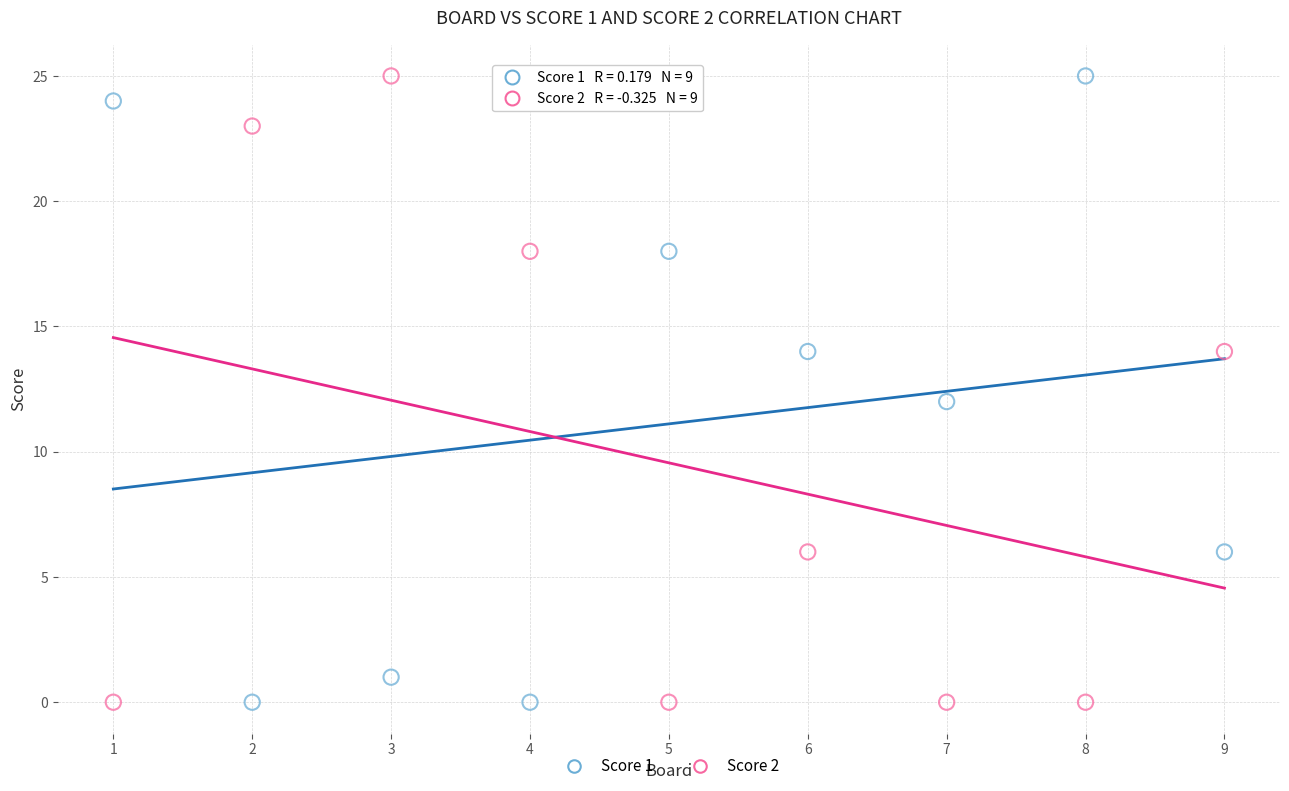

What is the X range (max minus min) for the scatter plot?

8